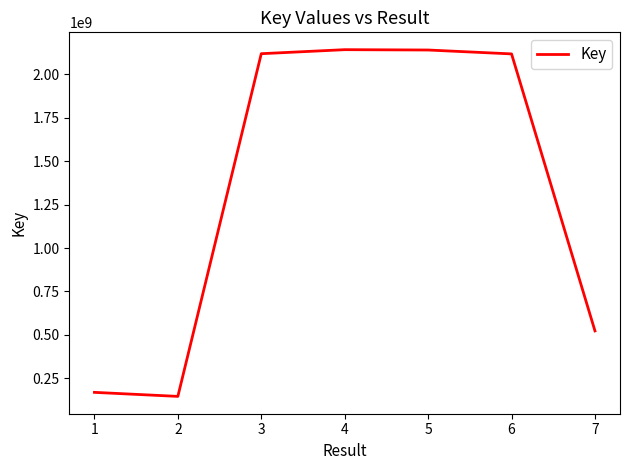

How many categories are shown in the chart?

7